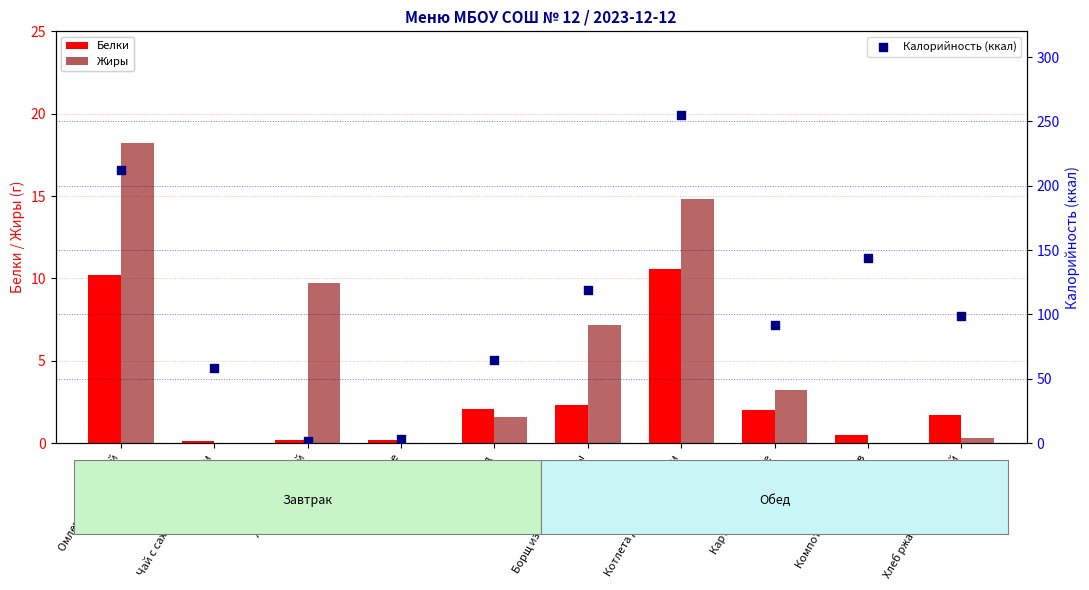

Which series contains the highest Y value?

Калорийность (ккал)